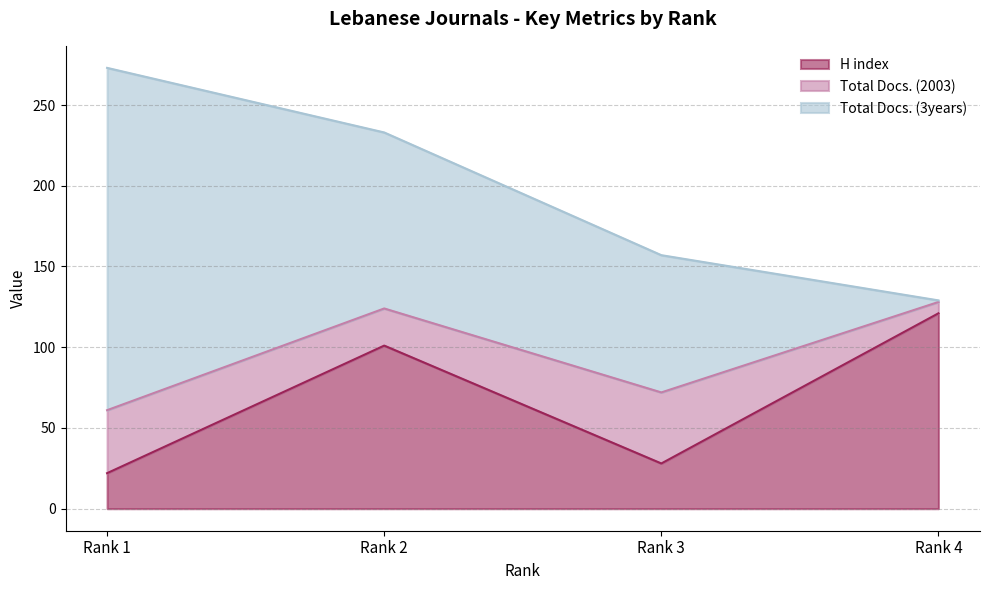

What are all the series names shown in the legend?

H index, Total Docs. (2003), Total Docs. (3years)